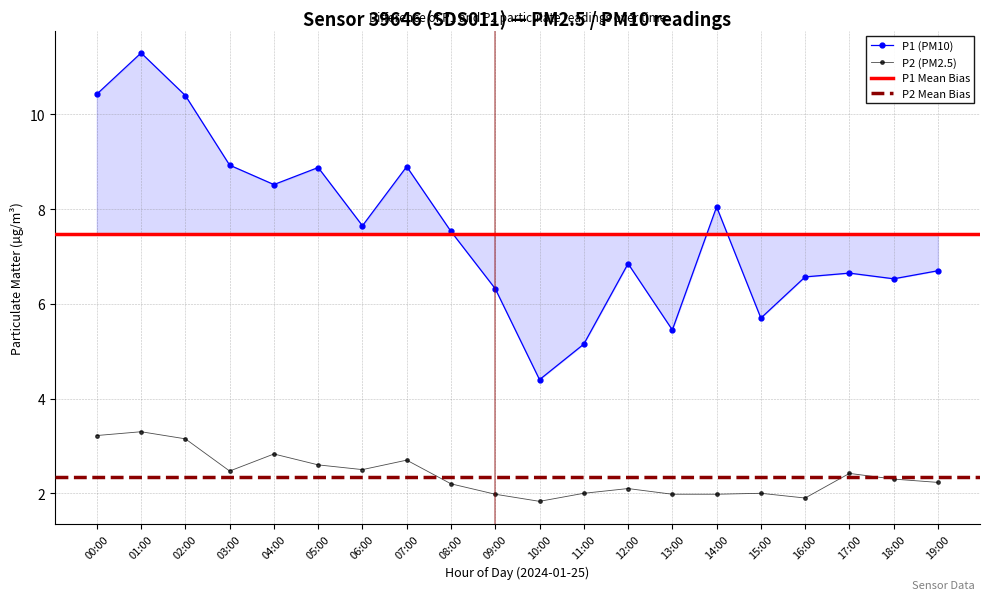

True or false: P1 and P2 cross at least once.

False